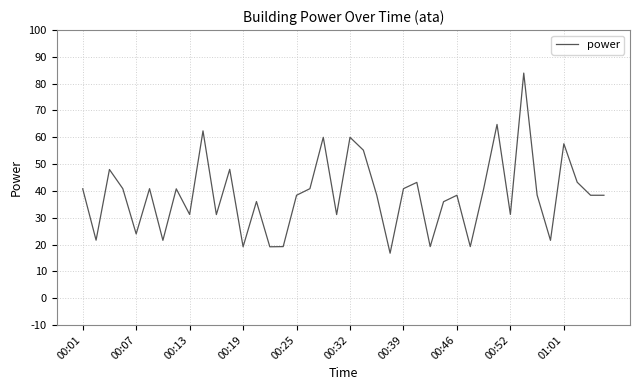

What is the minimum value shown in the chart?

16.8